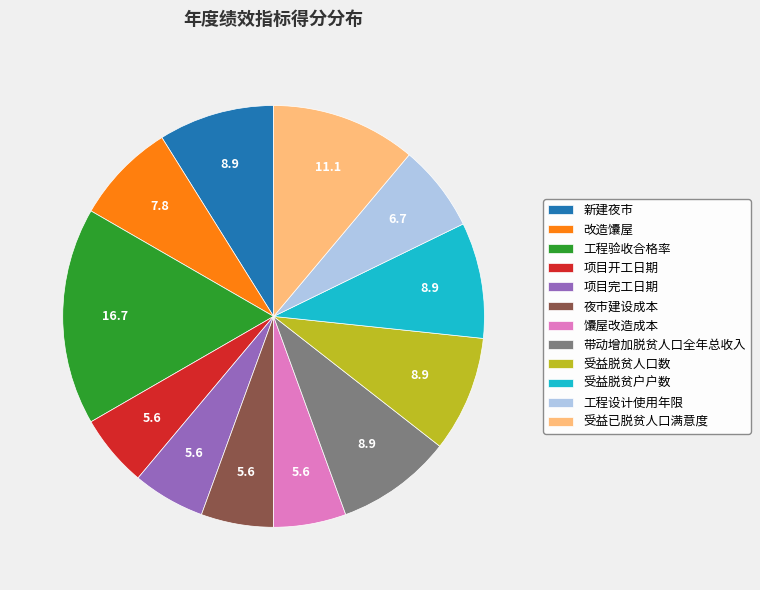

Which slice is the largest?

工程验收合格率